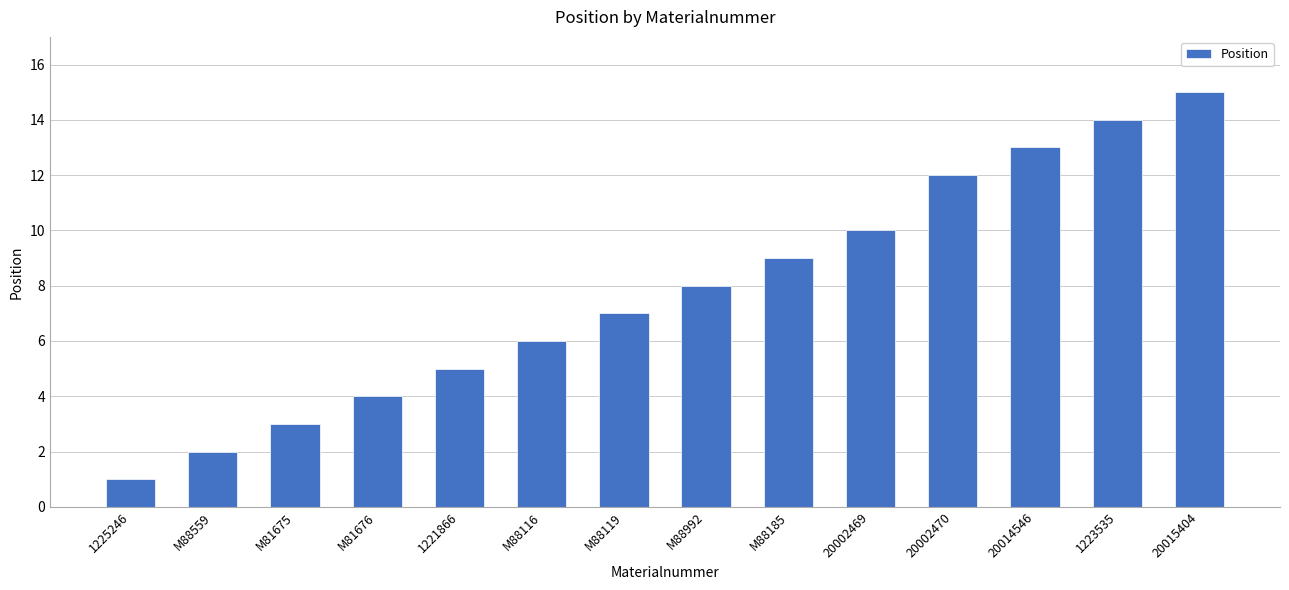

What is the change in value from M88559 to M88119?

+5